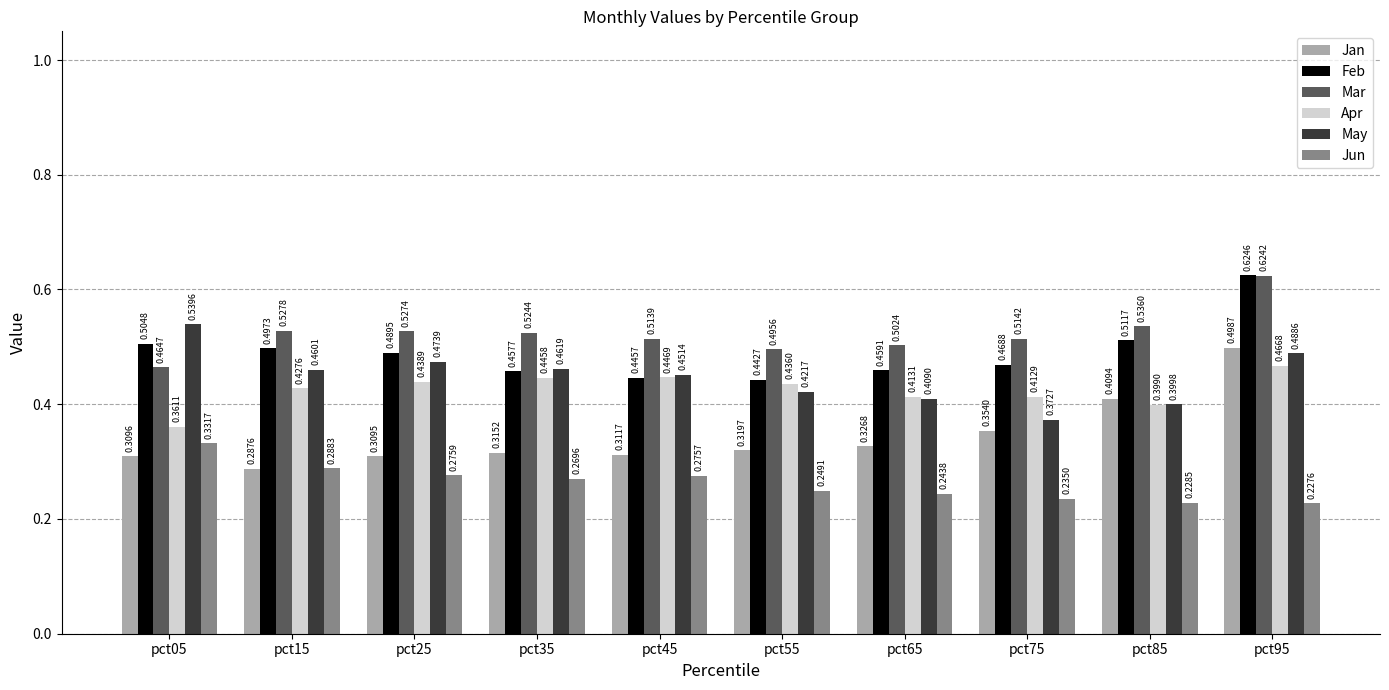

At how many categories does at least one series exceed 0?

10